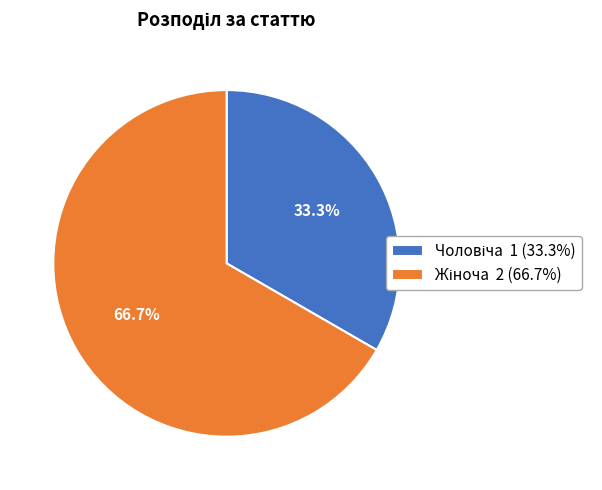

Does any single category account for the majority?

Yes